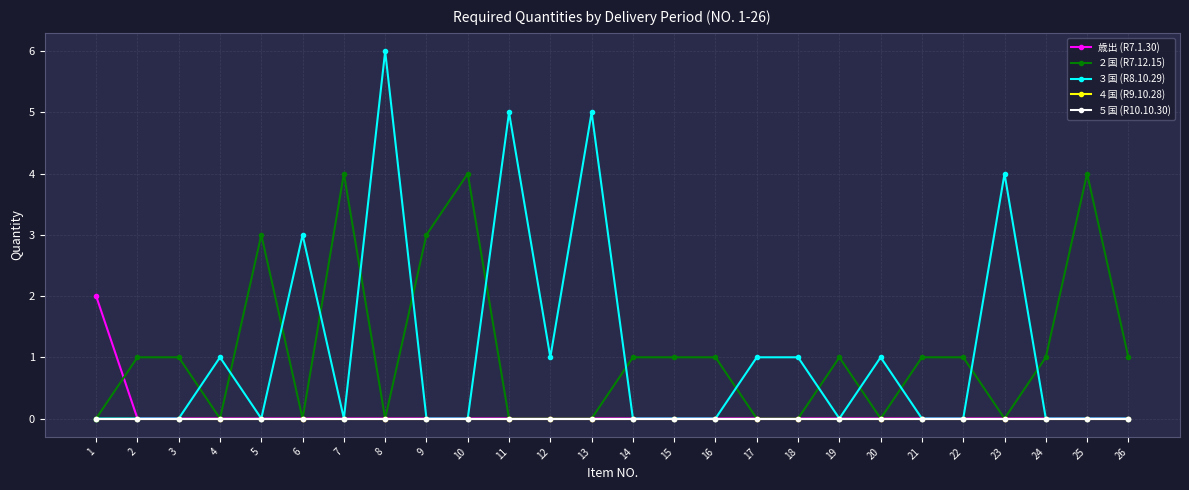

Does the chart have visible grid lines?

Yes